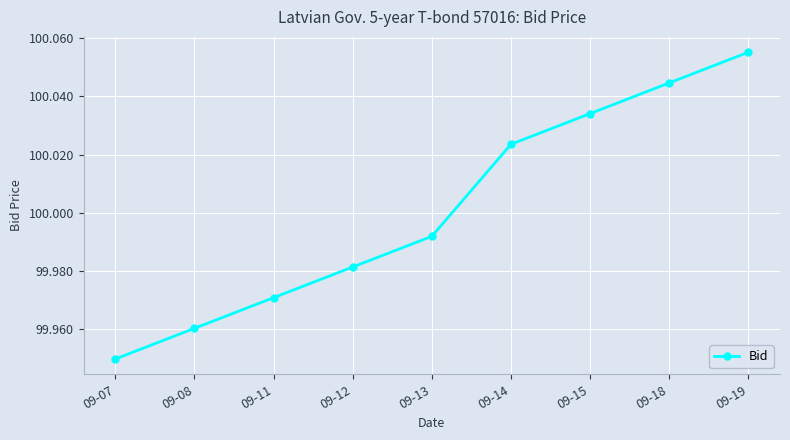

Which label corresponds to the smallest value in the chart?

09-07